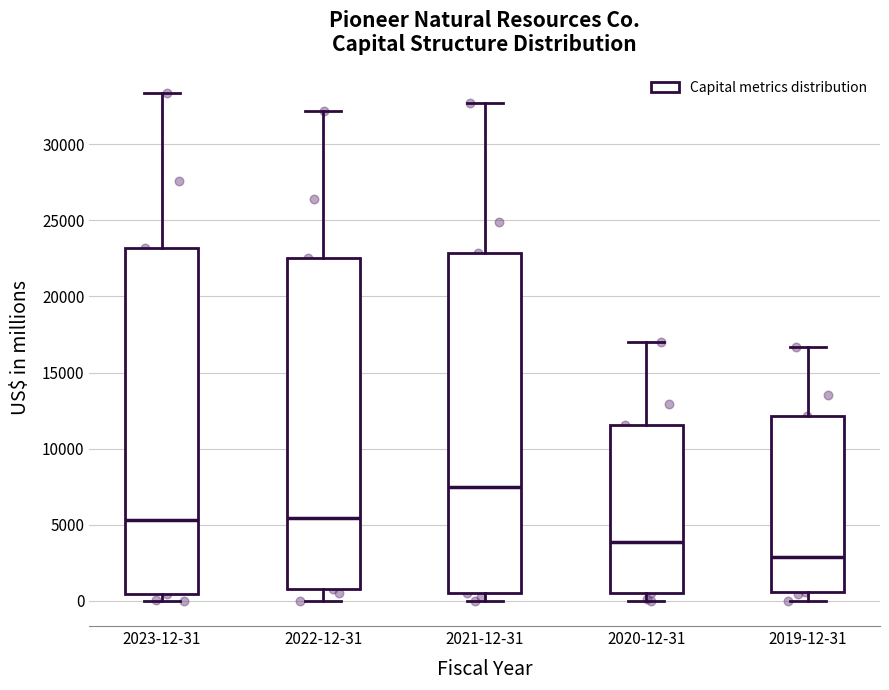

Where is the upper edge of the box for 2023-12-31 on the y-axis? The values are not printed on the chart, so give them approximately, as read against the axis.

23000